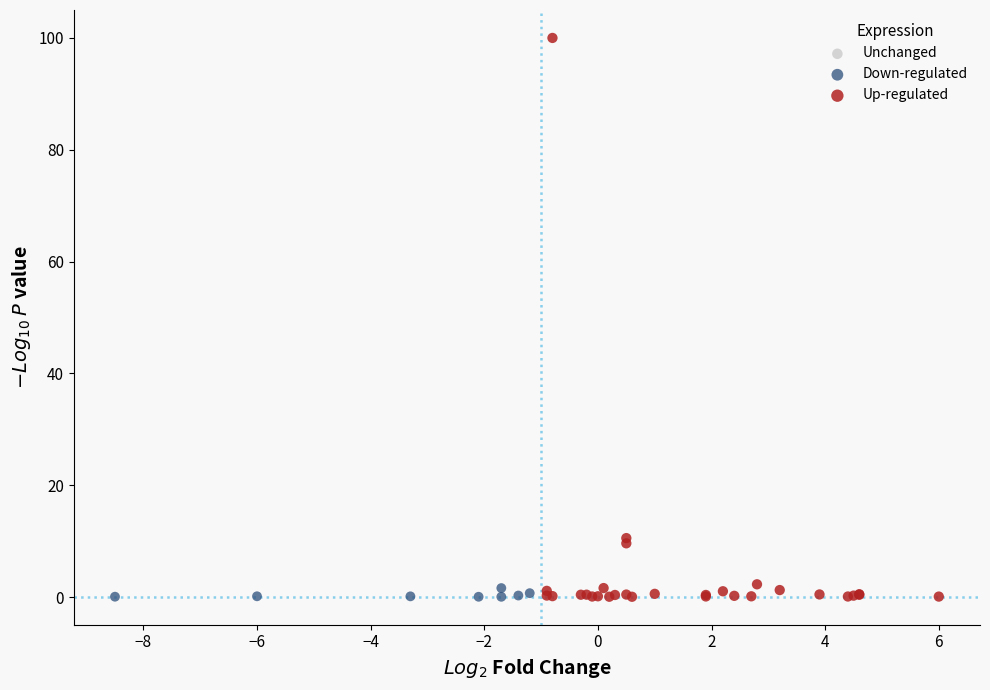

Which series has the widest spread of Y values?

Up-regulated